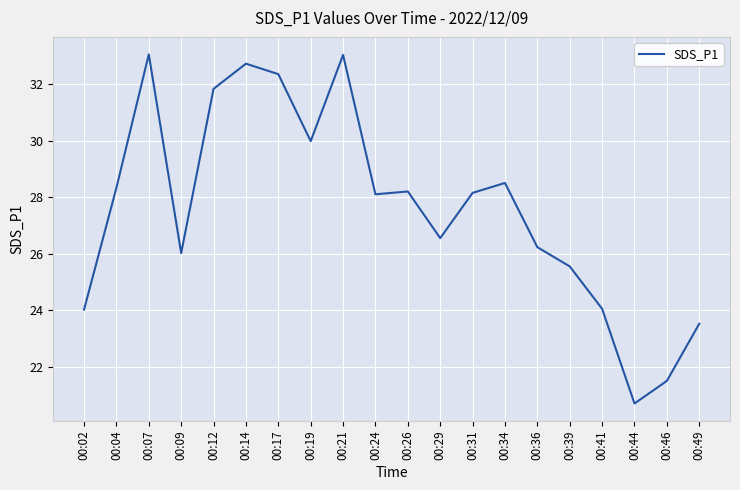

The value at 00:02 is 34.8. True or false?

False